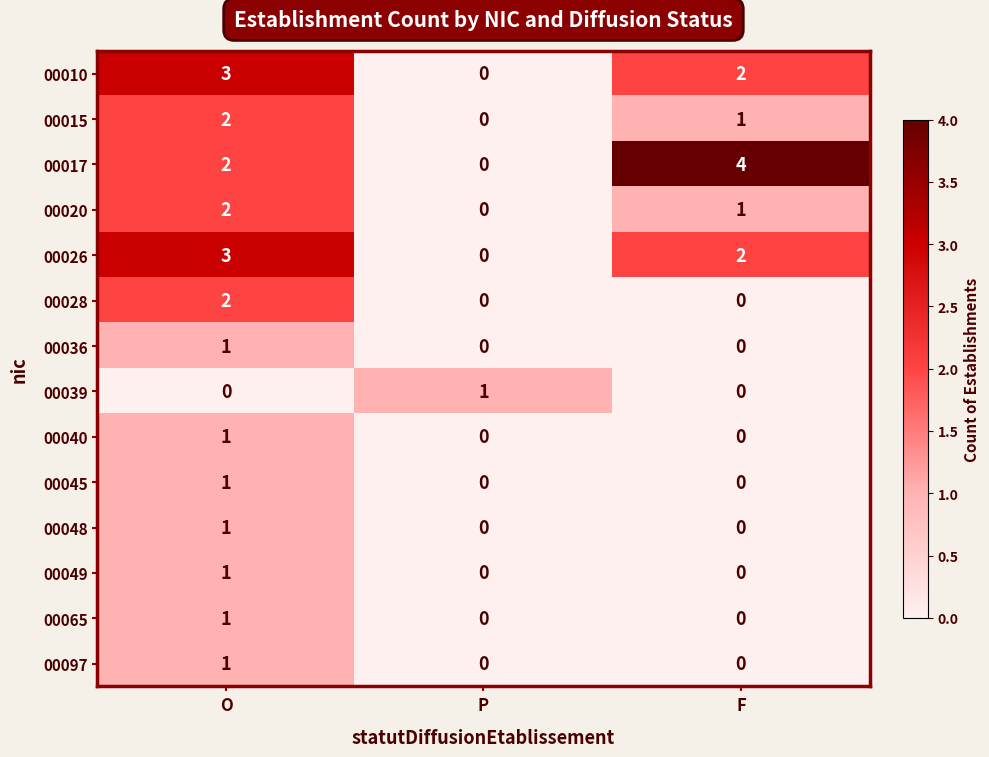

Which series changed the most between P and F?

00017